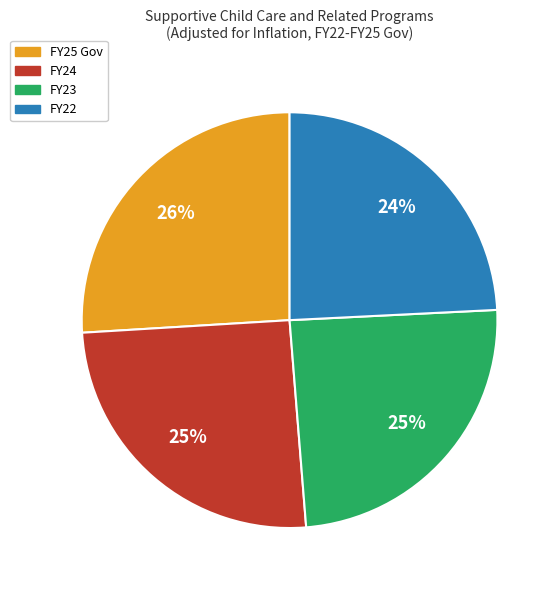

To the nearest percent, what percentage of the pie is FY25 Gov?

26%